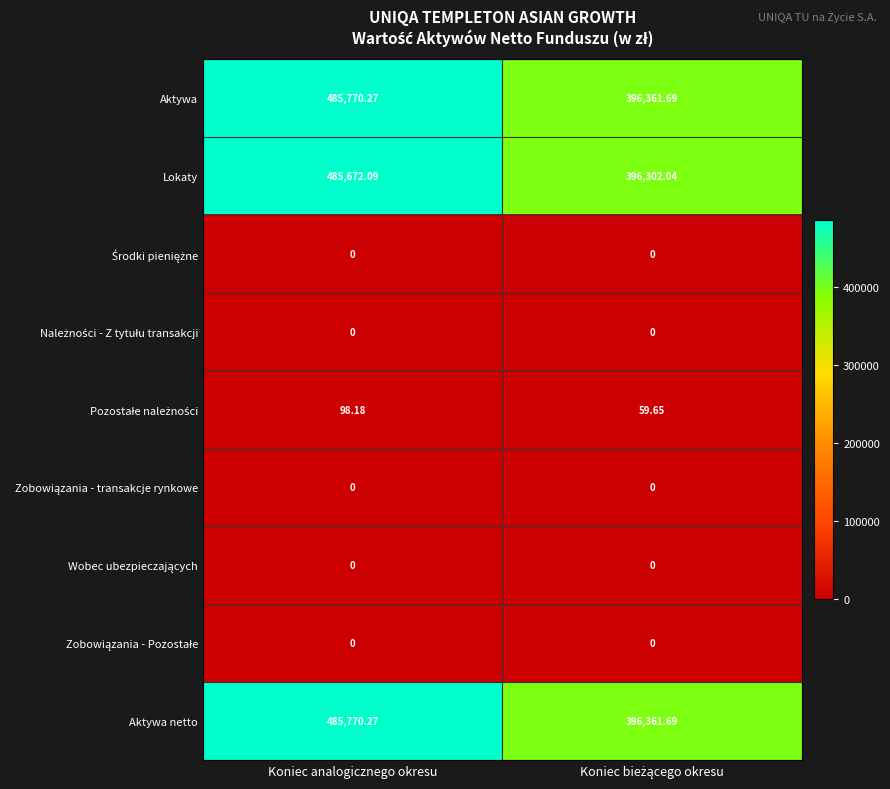

Which category has the highest value in the Aktywa series?

Koniec analogicznego okresu